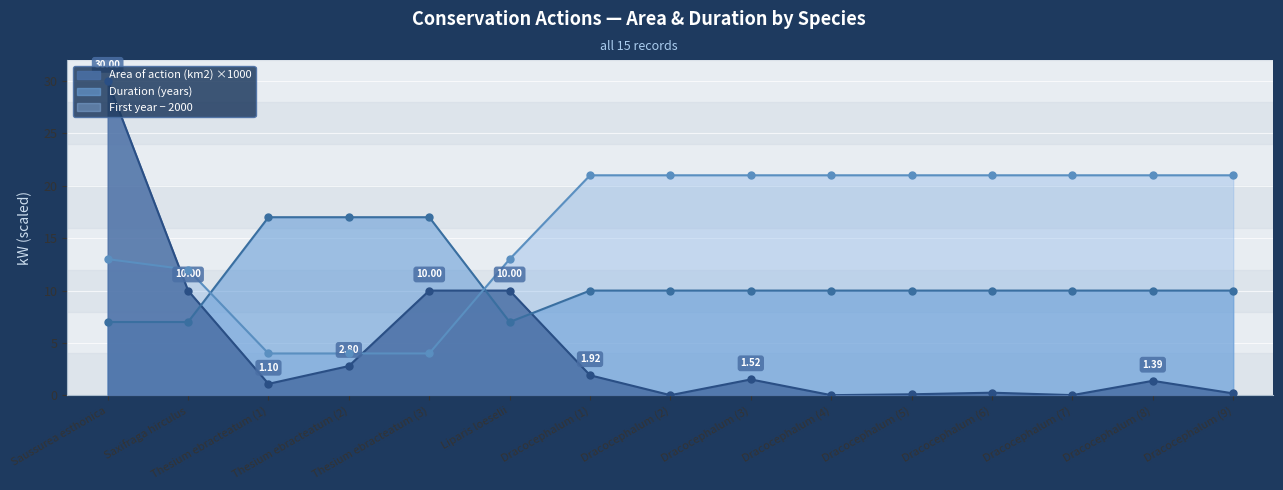

At which category does Duration (years) reach its first local valley?

Liparis loeselii